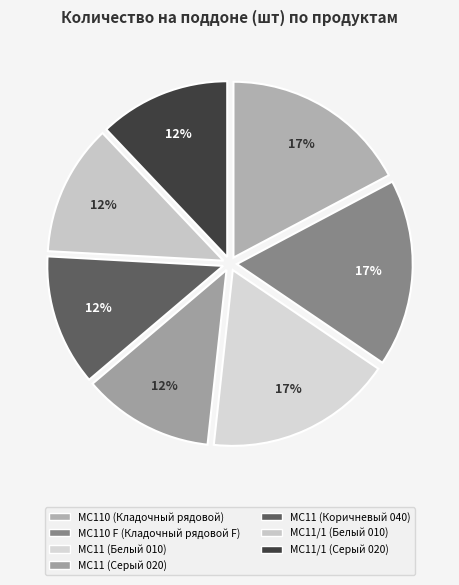

What portion of the pie excludes MC110 F (Кладочный рядовой F)?

82.8%